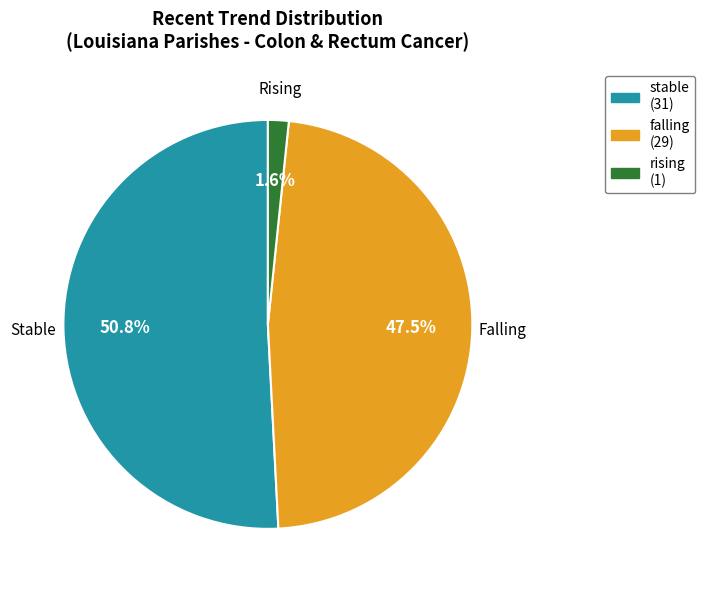

Which category has the smallest portion of the pie?

rising